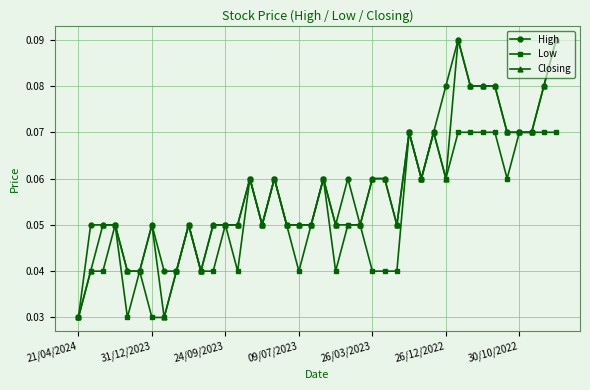

True or false: High has more than 2 interior local peaks.

True